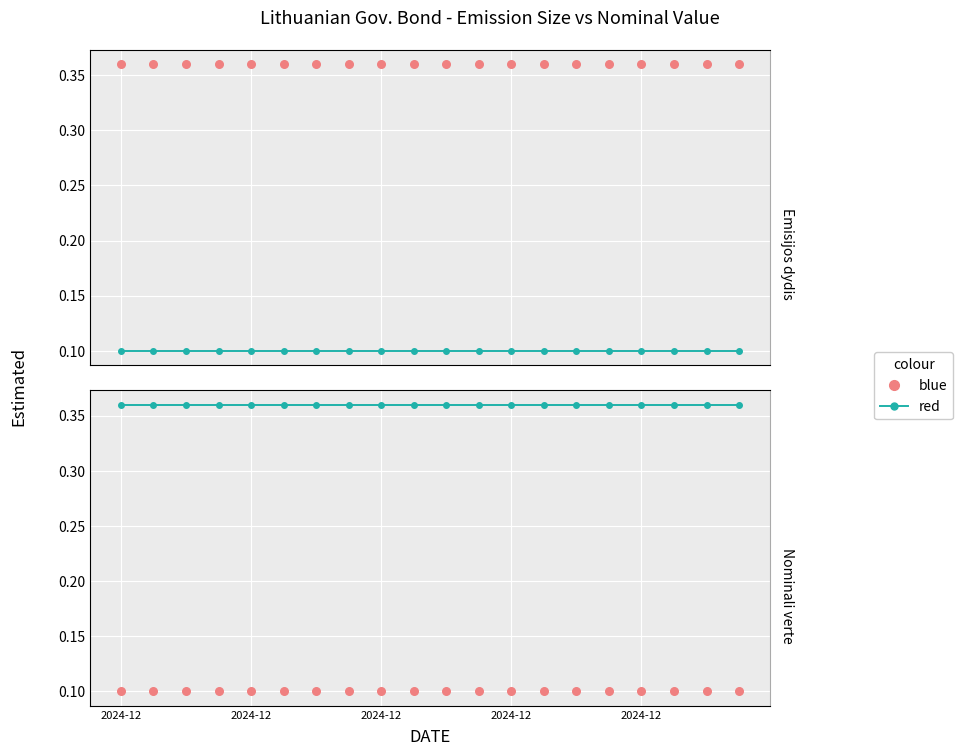

At which category is the sum across all series the highest?

2024-12